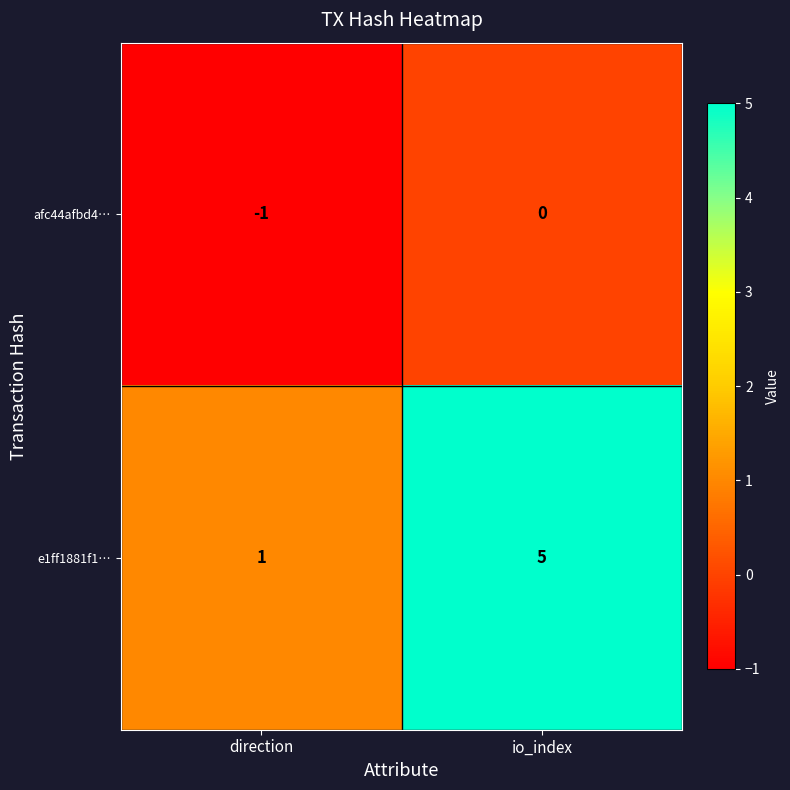

True or false: e1ff1881f1… has a value of 3 at io_index.

False